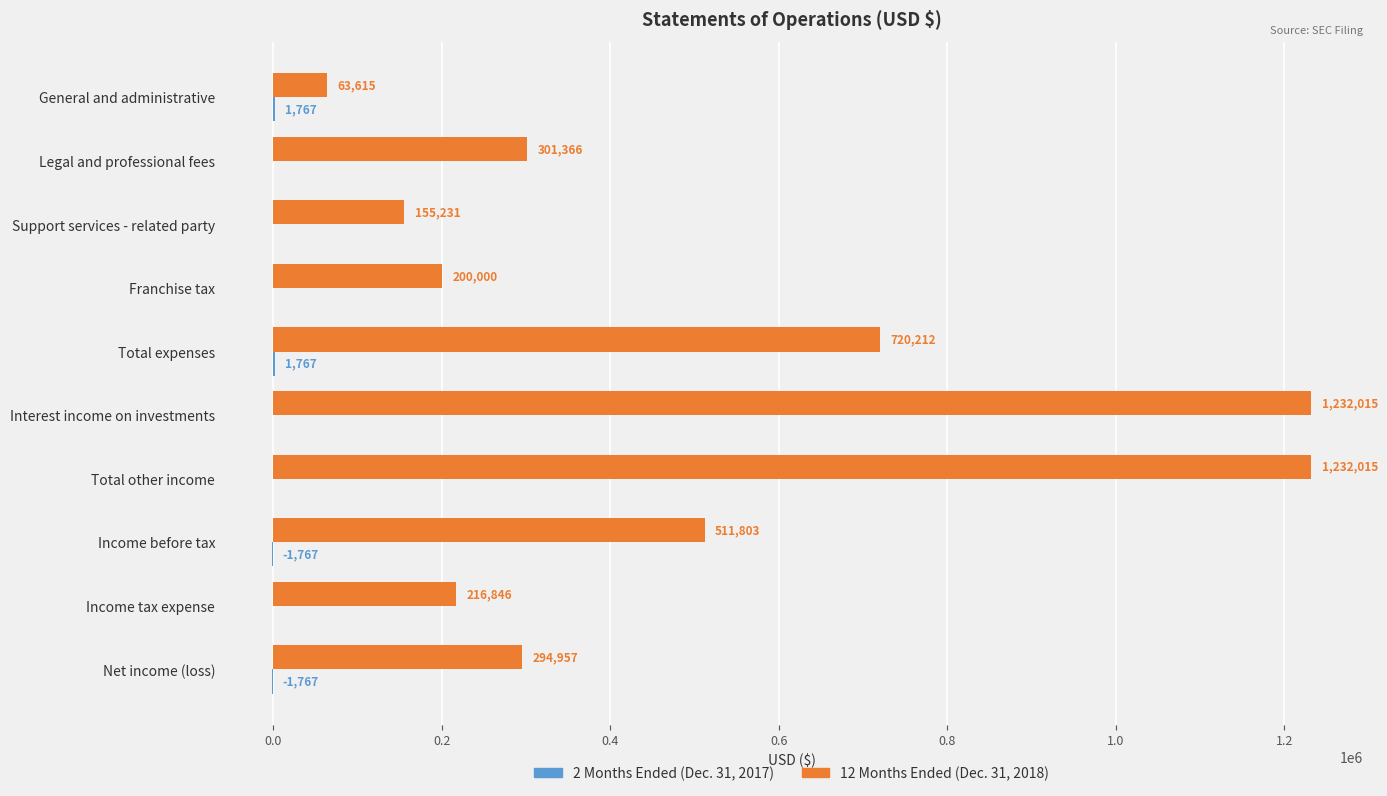

Which series changed the most between Support services - related party and Total other income?

12 Months Ended (Dec. 31, 2018)